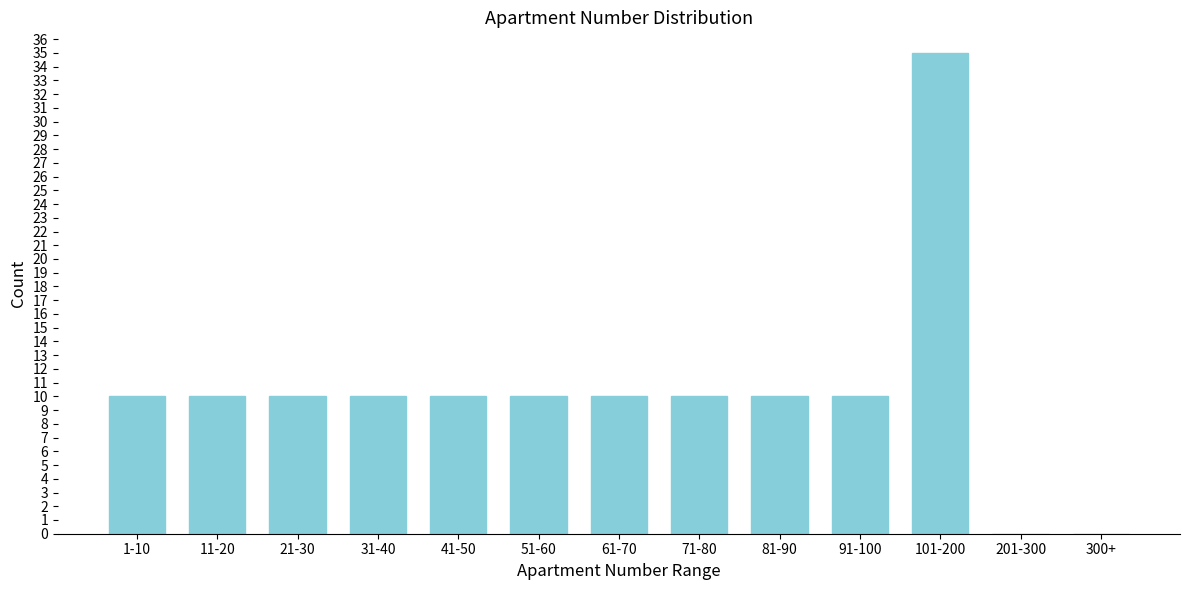

Reading right to left, what are all the values shown in this chart?

300+=0	201-300=0	101-200=35	91-100=10	81-90=10	71-80=10	61-70=10	51-60=10	41-50=10	31-40=10	21-30=10	11-20=10	1-10=10